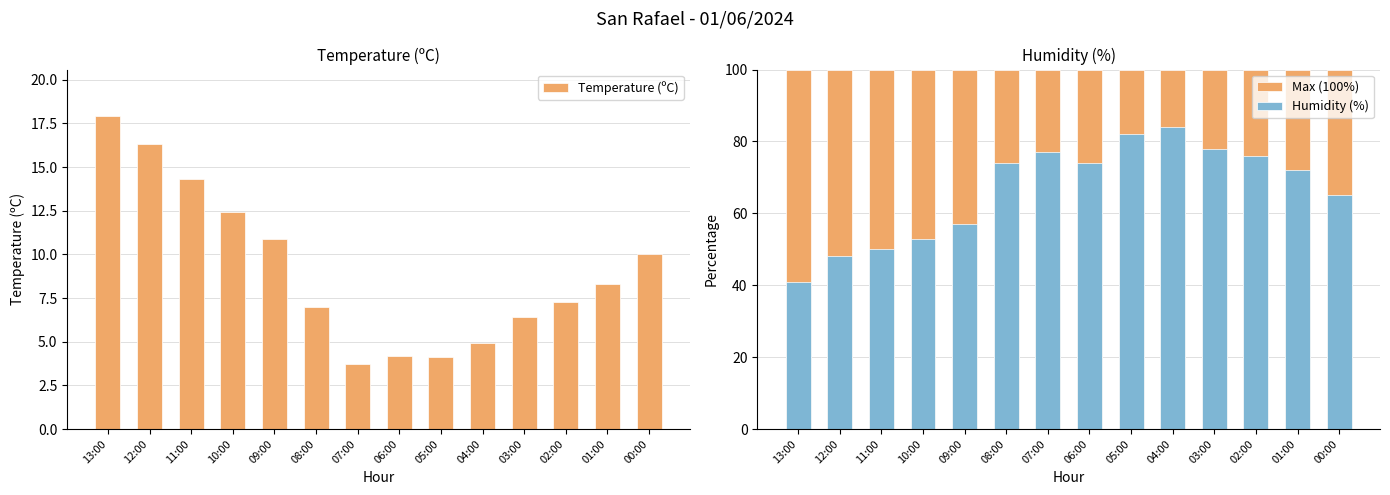

The value of Humidity (%) at 02:00 is 129.0. True or false?

False